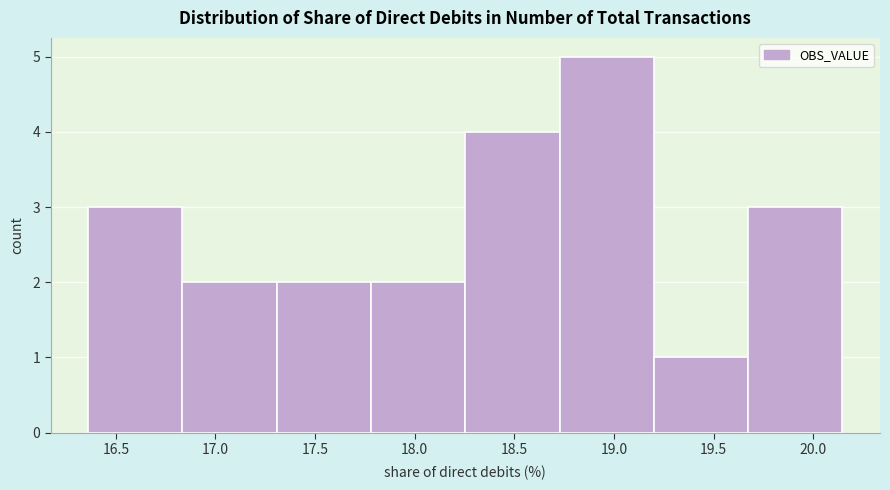

Reading left to right, transcribe this chart: for each bar, give the range it covers on the x-axis and its height. Neither the bar edges nor the heights are printed on the chart, so give them approximately, as read against the axes.

16.35 to 16.85: 3
16.85 to 17.30: 2
17.30 to 17.80: 2
17.80 to 18.25: 2
18.25 to 18.75: 4
18.75 to 19.20: 5
19.20 to 19.65: 1
19.65 to 20.15: 3